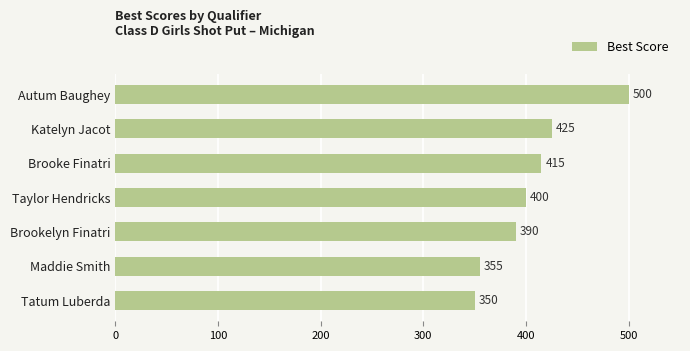

What is the sum of all values?

2835